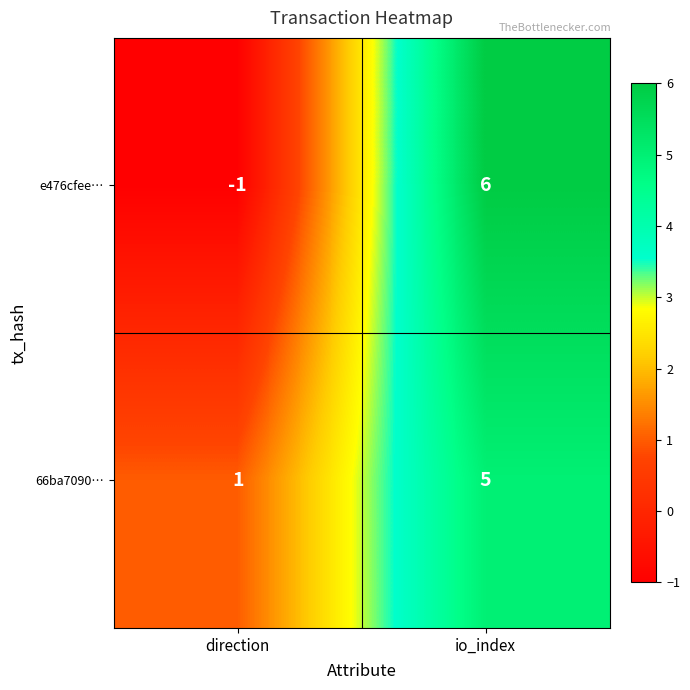

What is the difference between the e476cfee… values at direction and io_index?

7